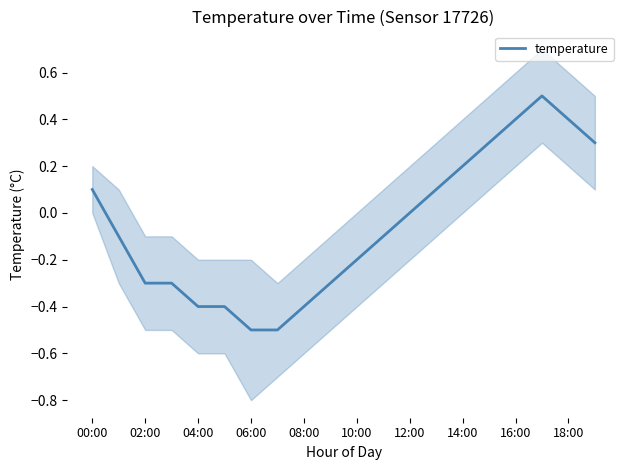

The value of temperature at 02:00 is -0.4. True or false?

False